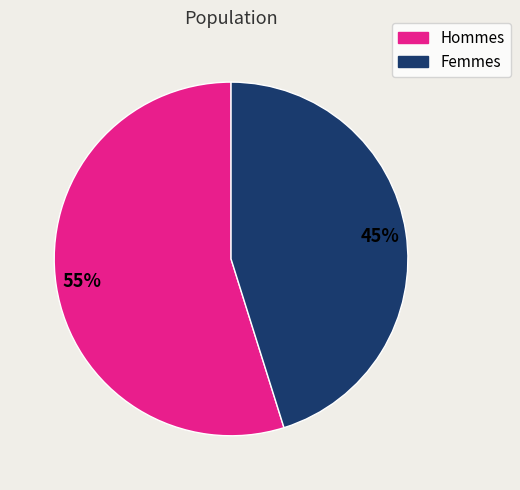

To the nearest percent, what is the difference between the largest and smallest slice percentages?

10%